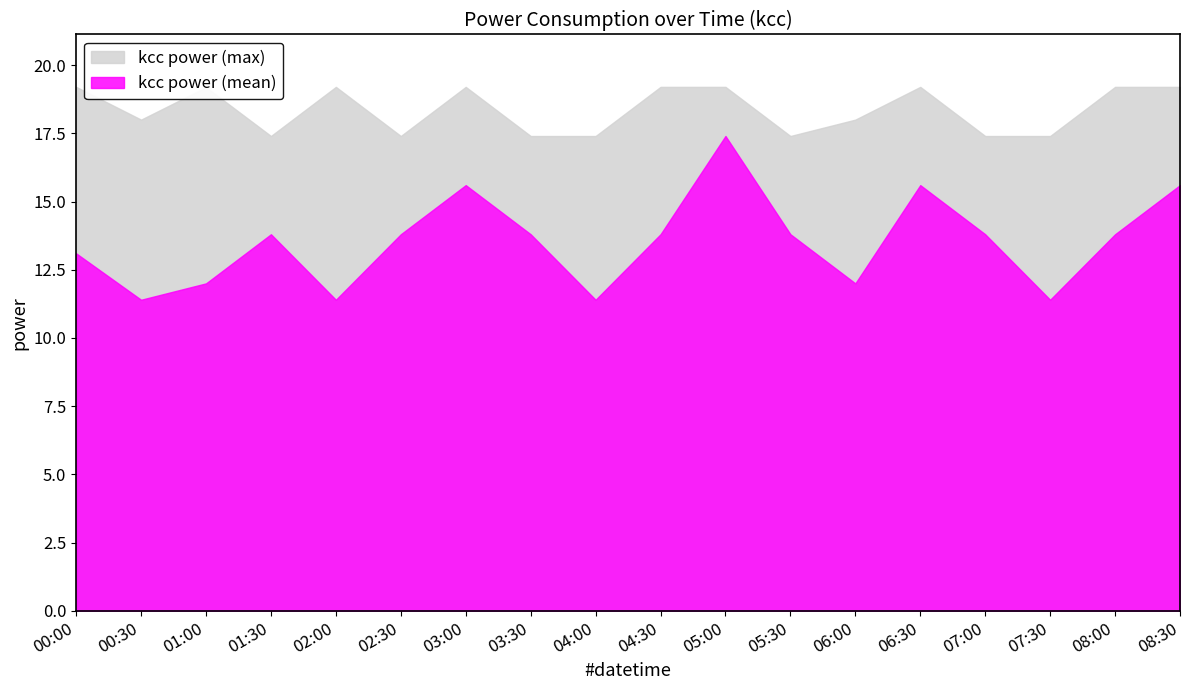

What is the difference between the maximum and minimum values in the kcc power (mean) series?

6.0